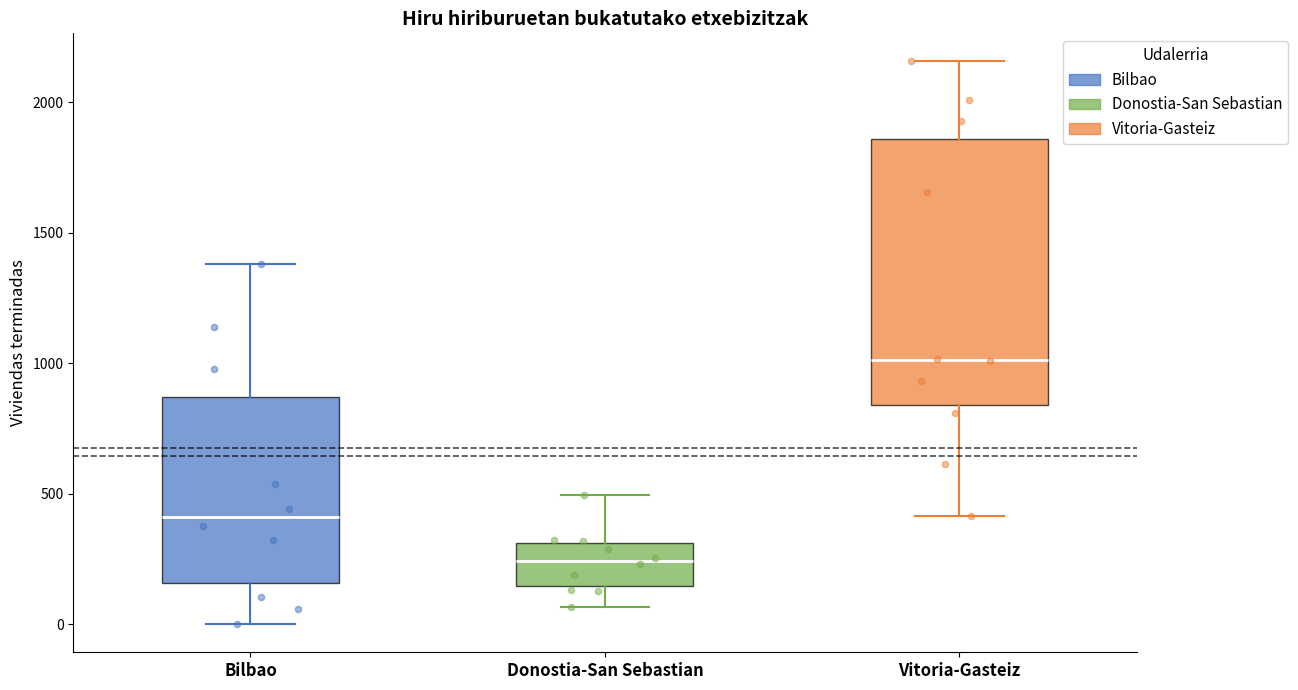

Which box has the highest median line?

Vitoria-Gasteiz